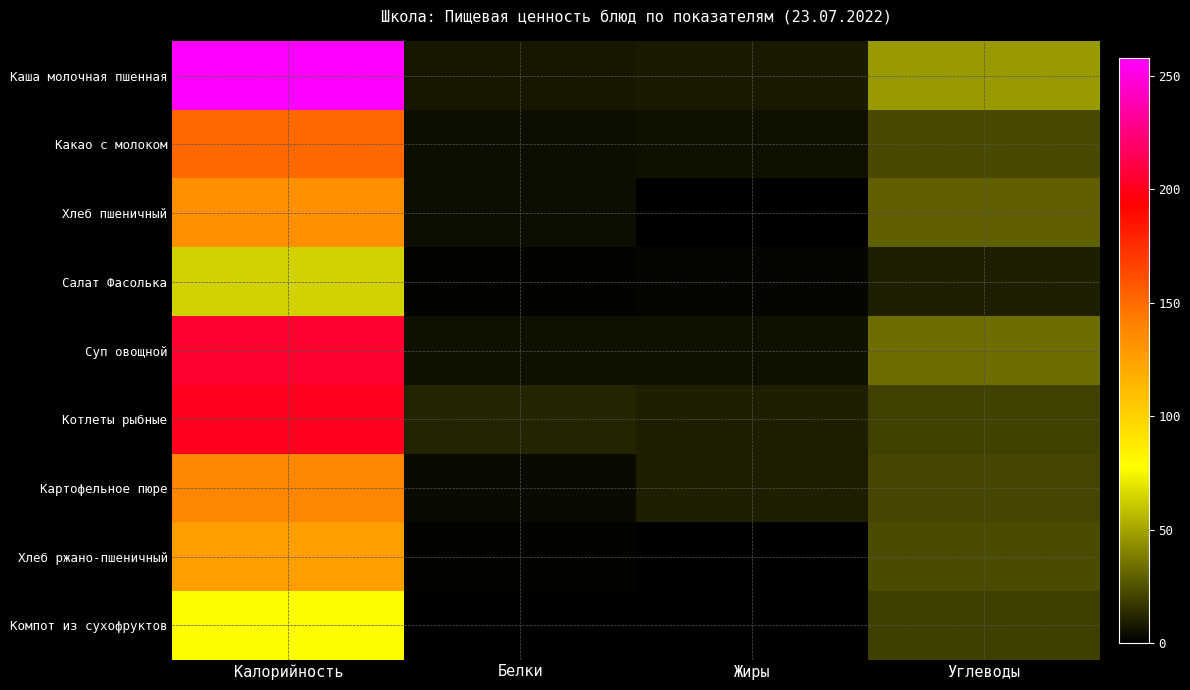

Which series has the widest spread of values?

Каша молочная пшенная